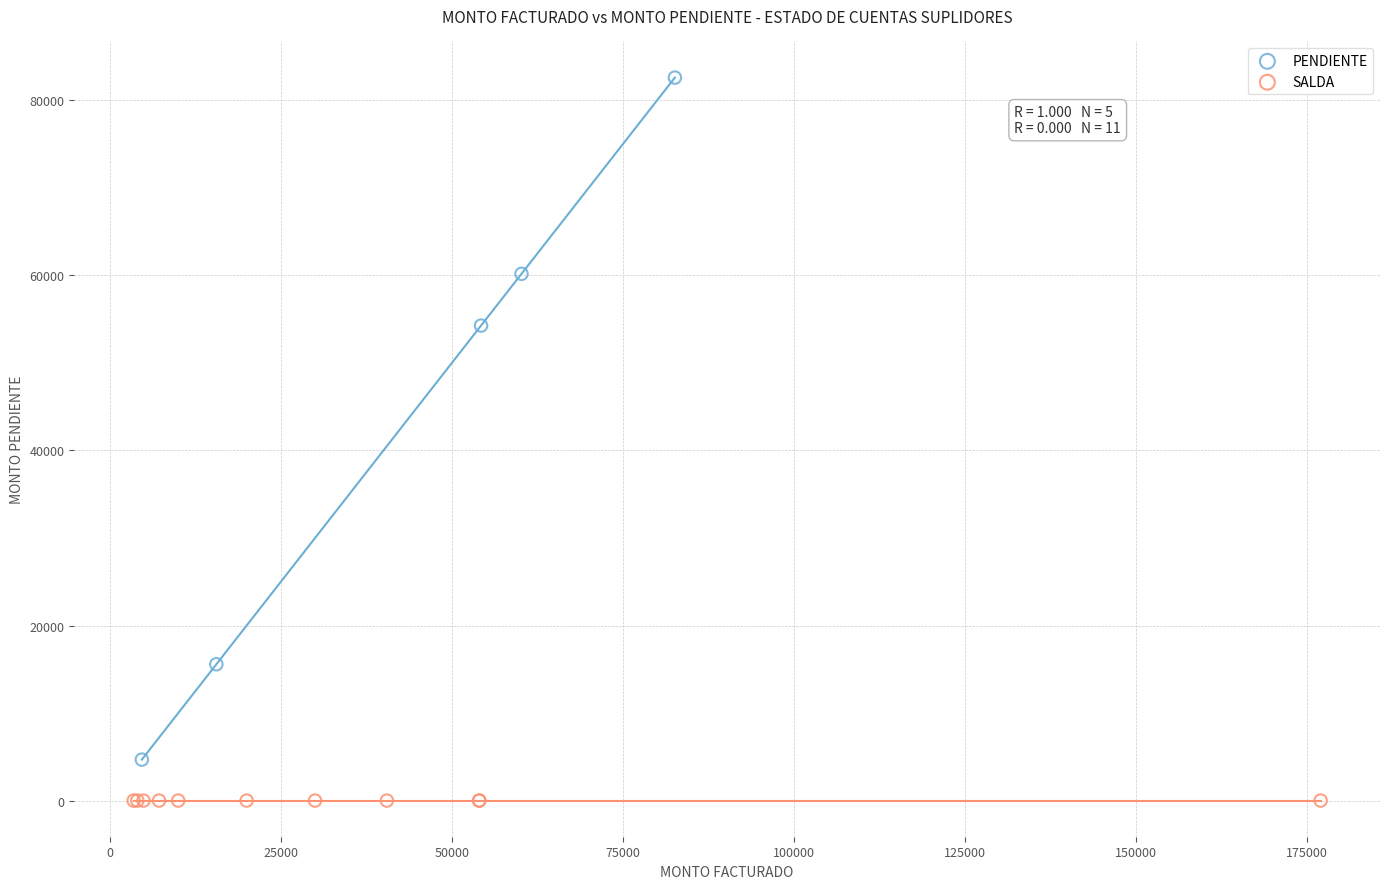

Which series contains the lowest Y value?

SALDA